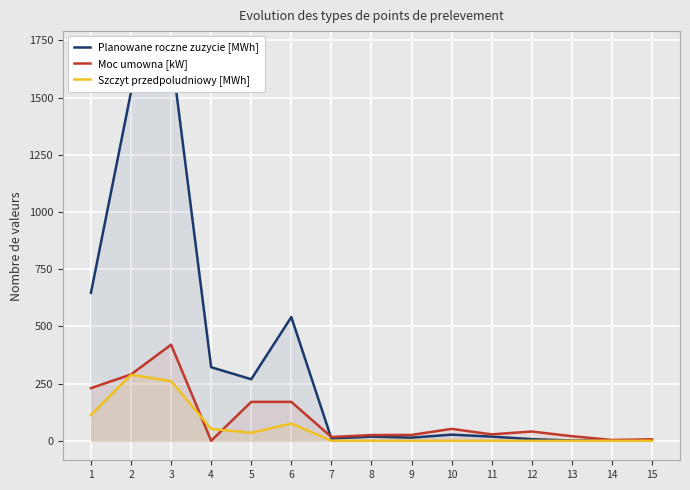

How many data points in Moc umowna [kW] are above 28?

7